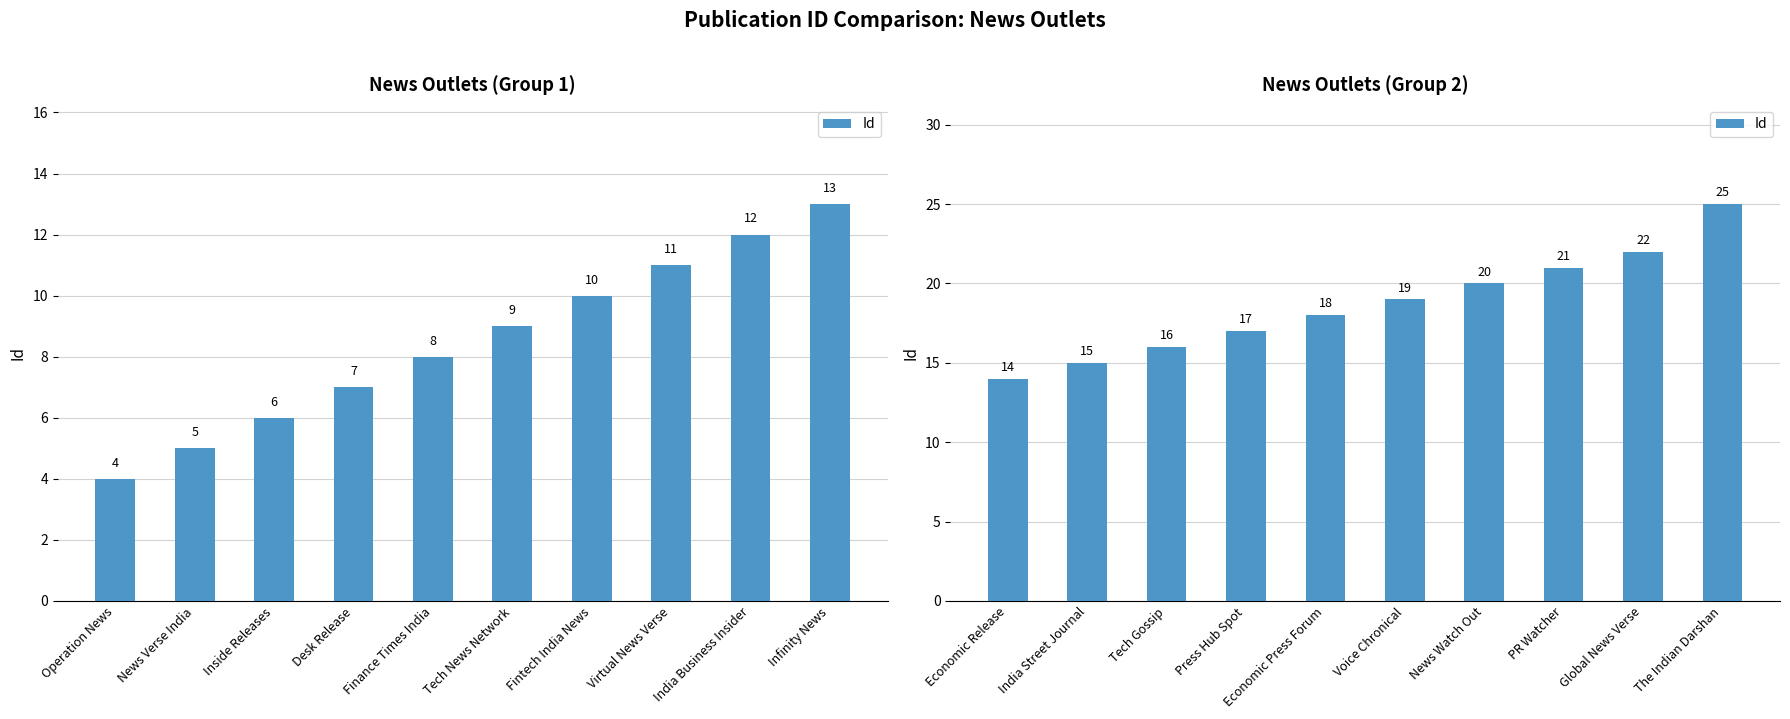

What is the difference between the second highest and minimum values?

8